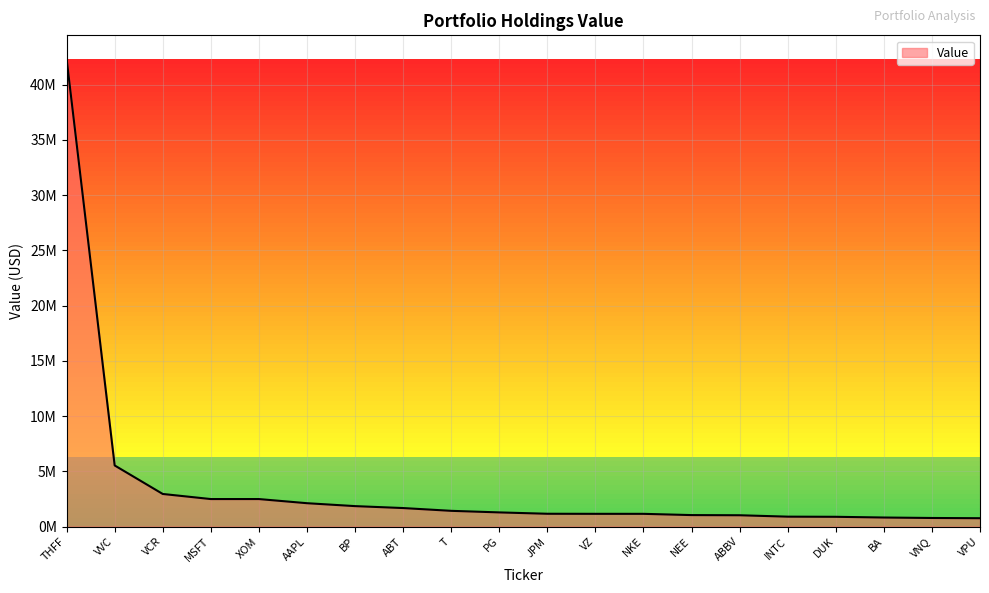

Does the chart display data point markers on the line(s)?

No